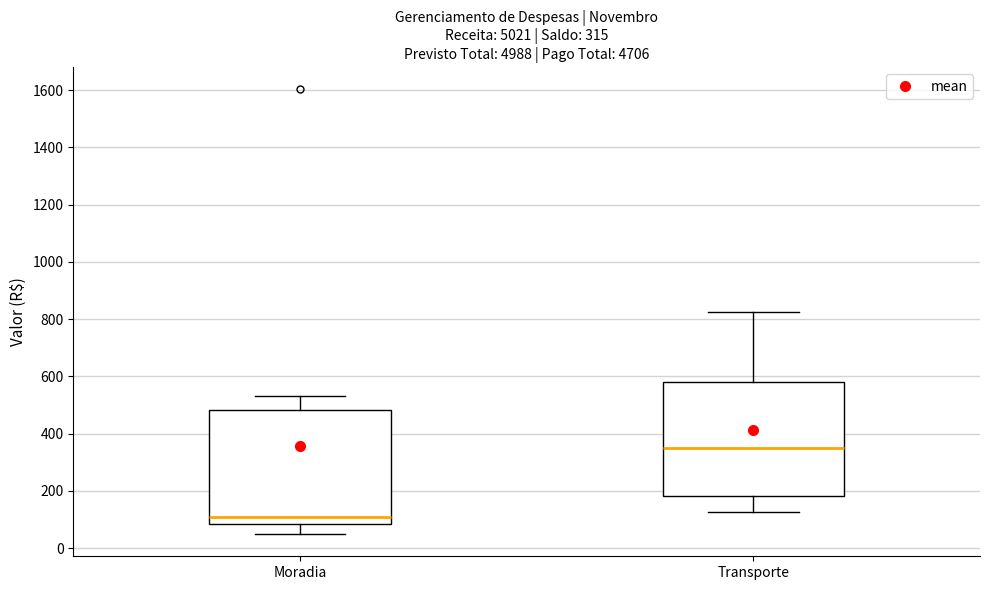

Which box has the lowest median line?

Moradia